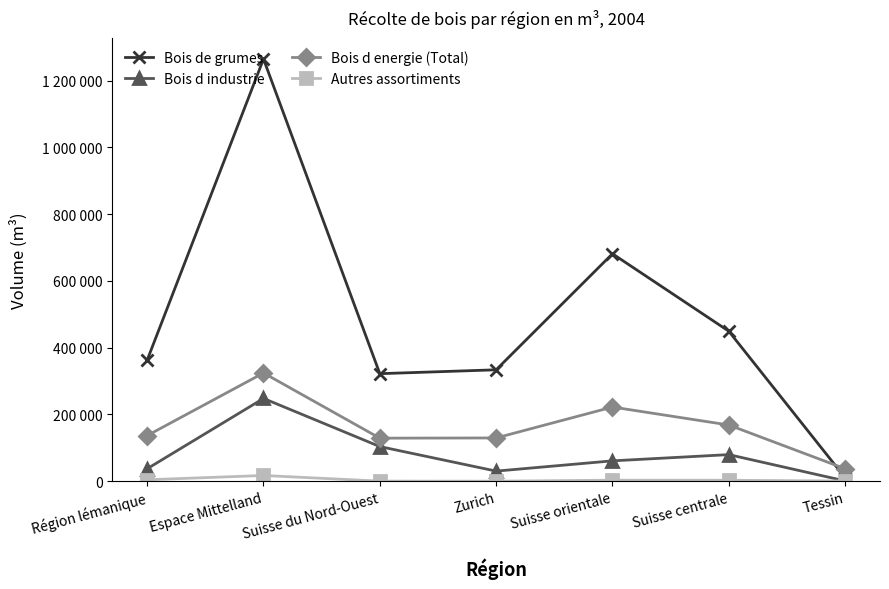

Between Espace Mittelland and Suisse orientale, which series saw the biggest shift?

Bois de grumes